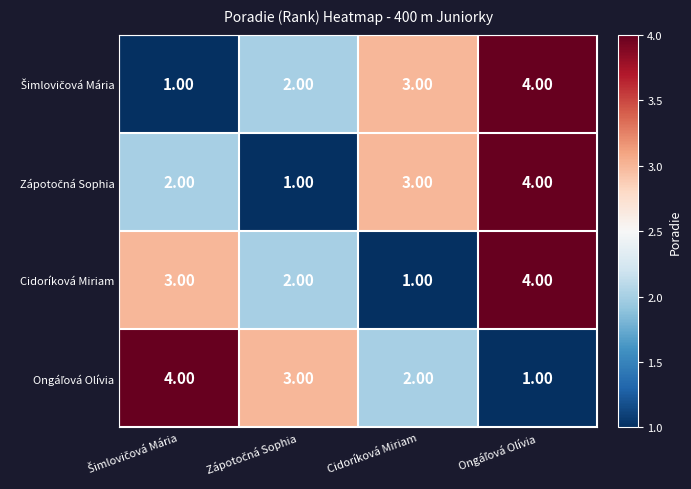

What is the difference between the maximum and minimum values in the Cidoríková Miriam series?

3